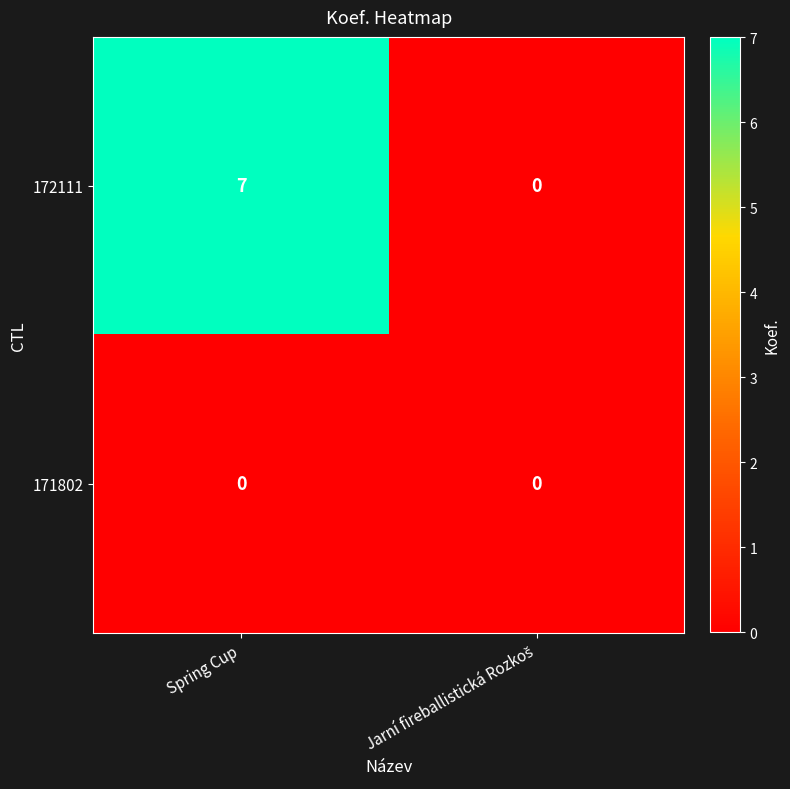

Which series has the largest range (max minus min)?

172111